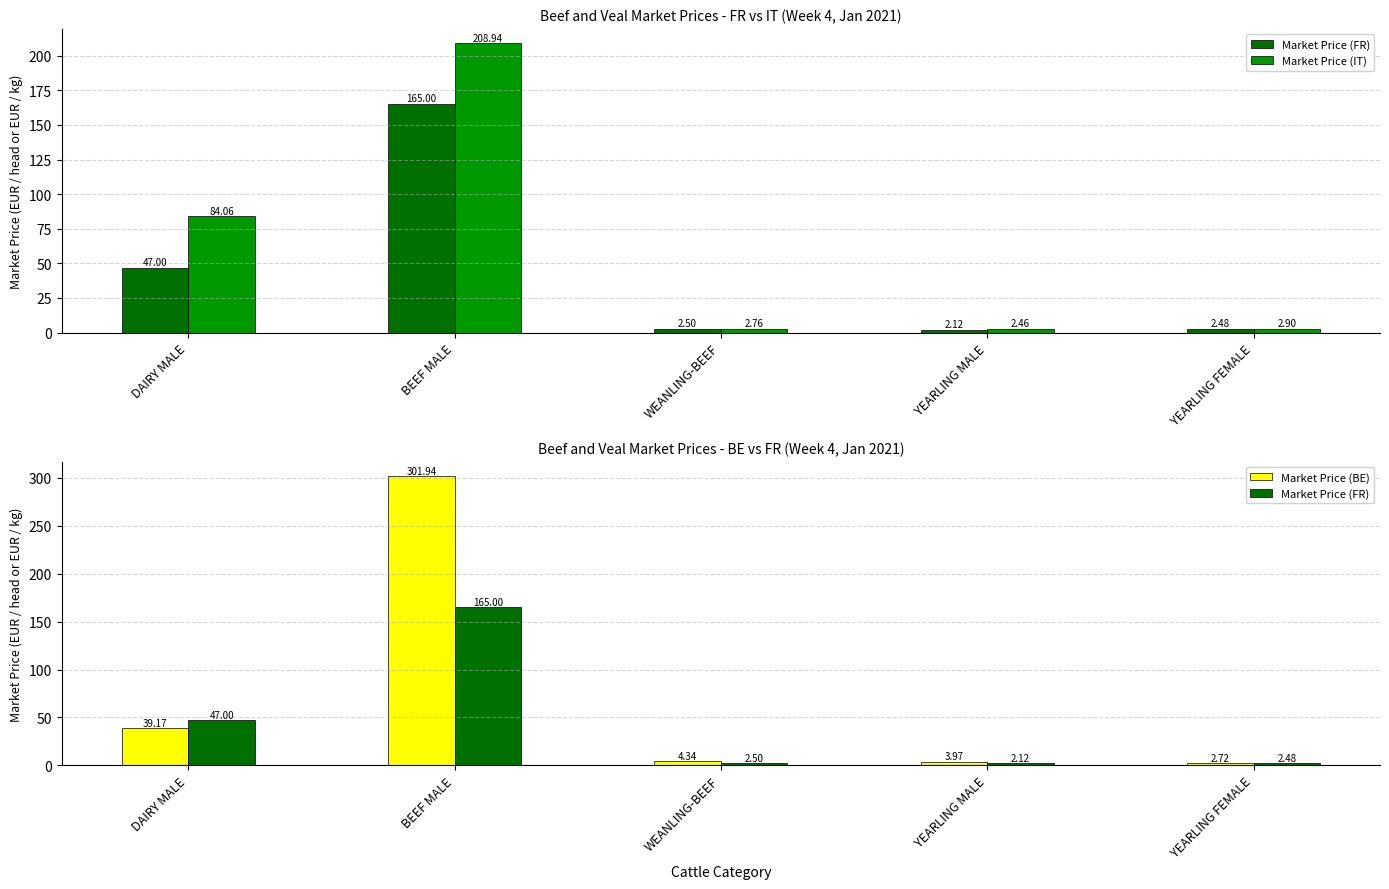

Rank the series at YEARLING FEMALE from highest to lowest value.

Market Price (IT), Market Price (BE), Market Price (FR)